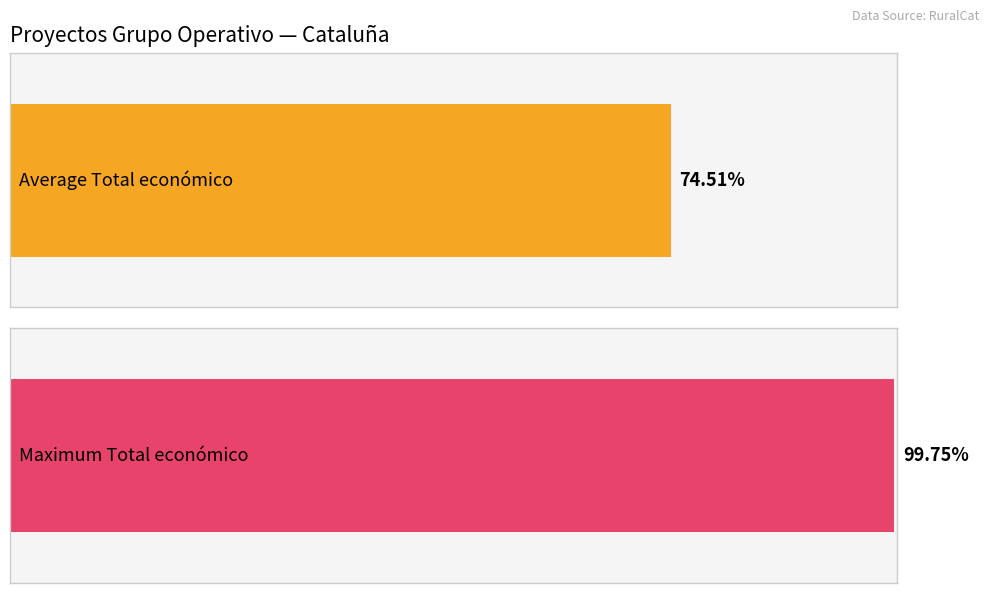

True or false: the data shows 5906 at Talde Eragilea: Uraren erabilera.

False